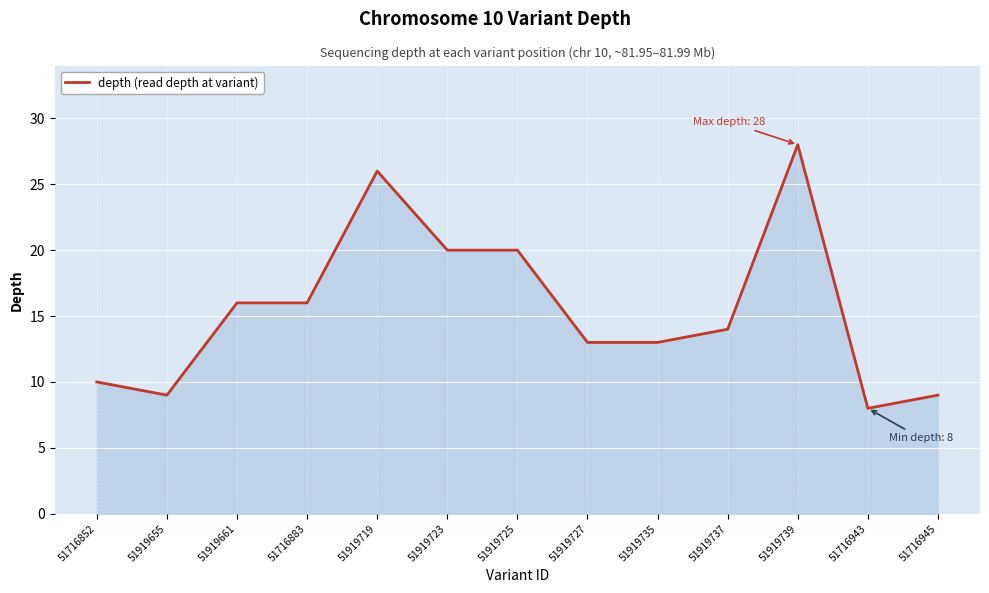

What is the ratio of the value at 51919737 to the value at 51919655?

1.6